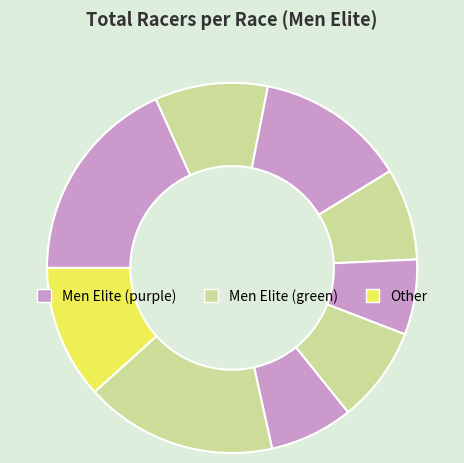

To the nearest percent, what is the difference between the largest and smallest slice percentages?

12%